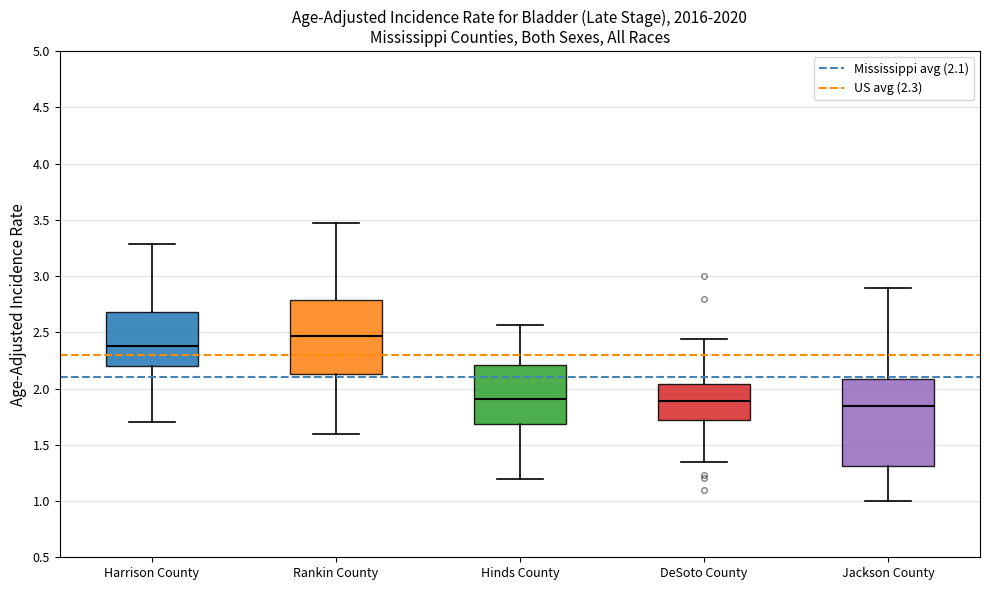

Reading left to right, transcribe this box plot: for each box, give where its median line is, the range the box spans, and where its two whiskers end, as read against the y-axis. The values are not printed on the chart, so give them approximately, as read against the axis.

Harrison County: median 2.40, box 2.20 to 2.70, whiskers 1.70 to 3.30
Rankin County: median 2.45, box 2.15 to 2.80, whiskers 1.60 to 3.45
Hinds County: median 1.90, box 1.70 to 2.20, whiskers 1.20 to 2.55
DeSoto County: median 1.90, box 1.70 to 2.05, whiskers 1.35 to 2.45
Jackson County: median 1.85, box 1.30 to 2.10, whiskers 1.00 to 2.90